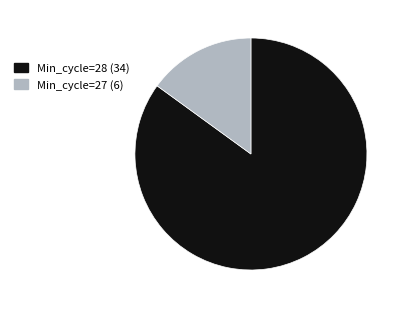

Is there a majority slice in this chart?

Yes